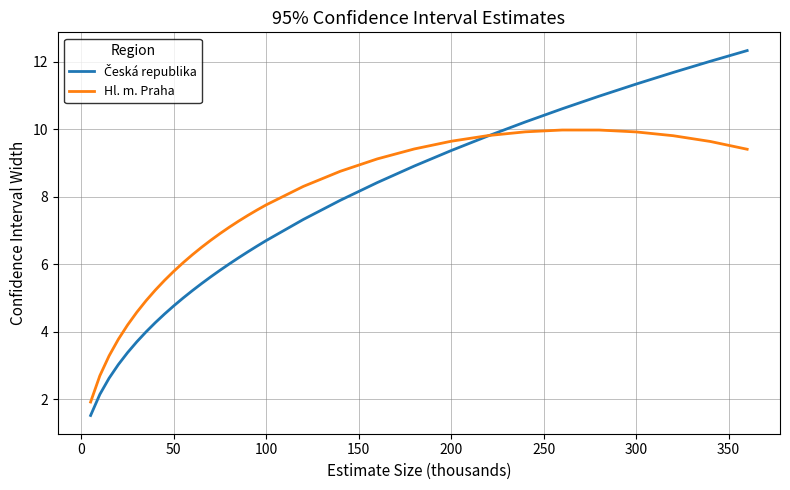

What is the minimum value shown in the chart?

1.5